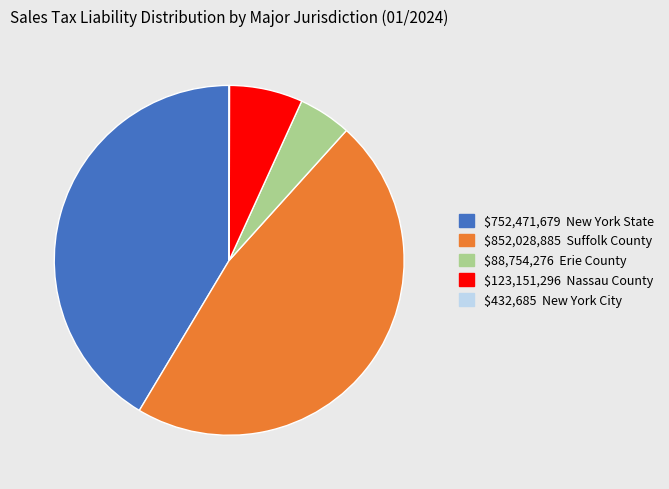

Does any single category account for the majority?

No